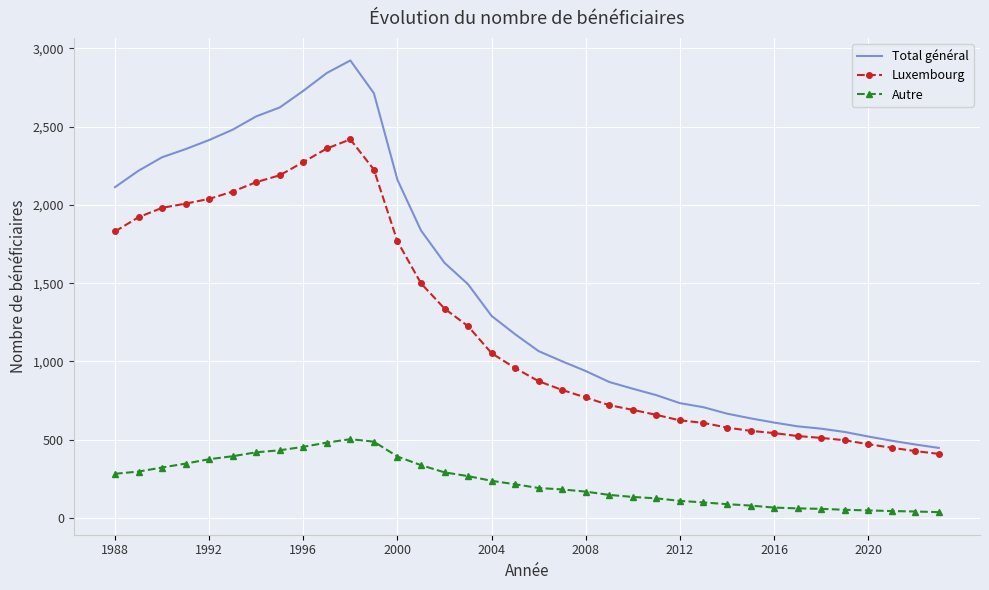

Rank the series by their maximum value, from highest to lowest.

Total général, Luxembourg, Autre